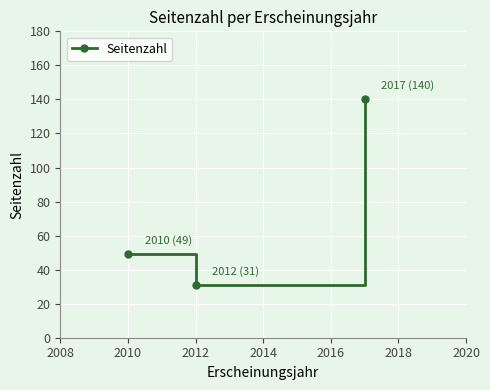

What is the minimum value shown in the chart?

31